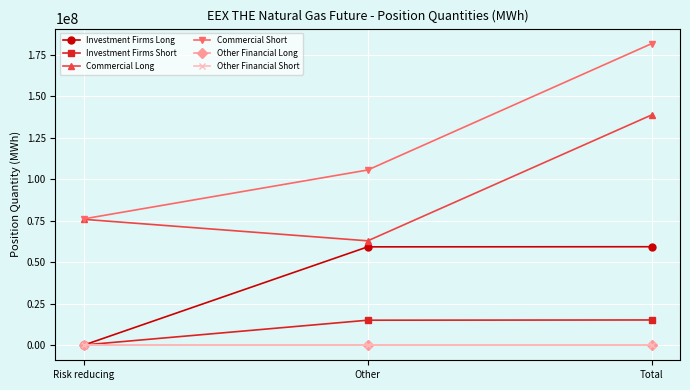

Is it true that Other Financial Short equals 0 at Total?

True